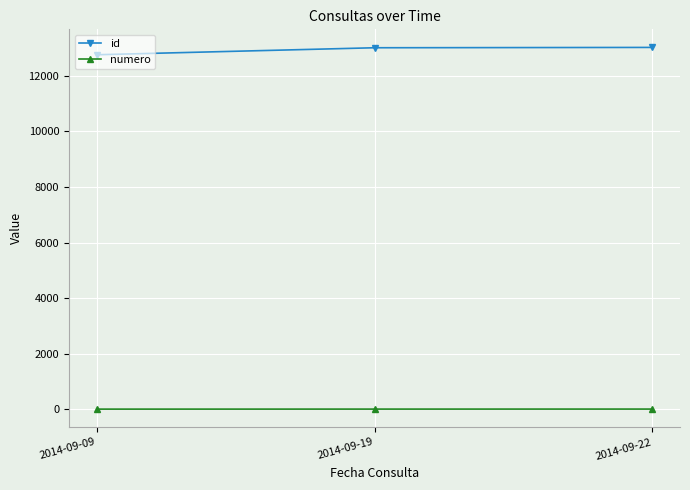

Which series has the largest total across all categories?

id